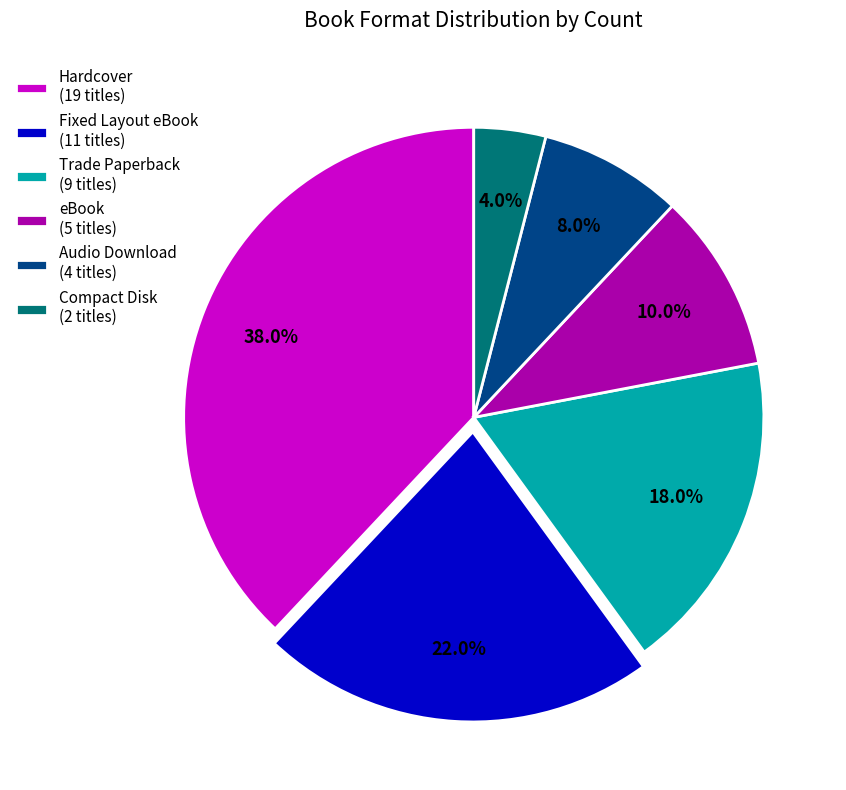

To the nearest percent, what is the difference between the largest and smallest slice percentages?

34%